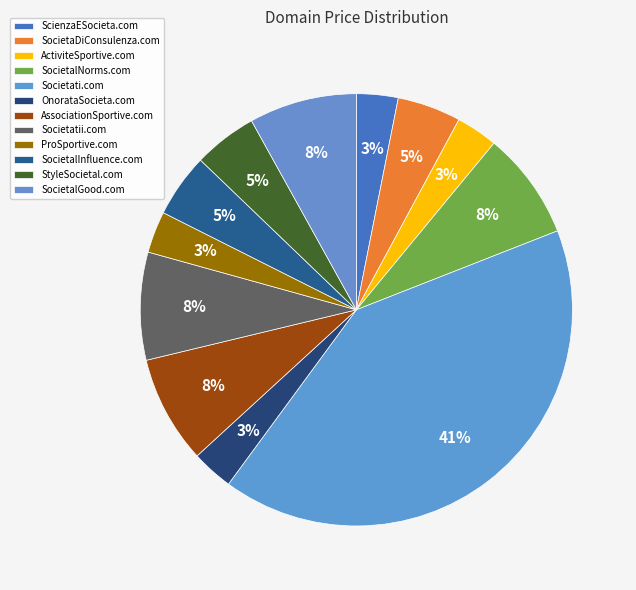

To the nearest percent, what is the average slice percentage?

8%